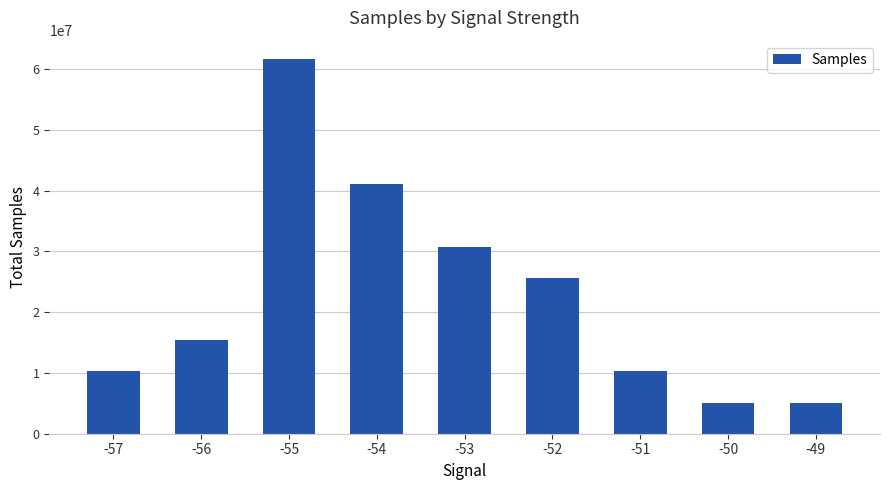

What is the difference between the second highest and minimum values?

35900976